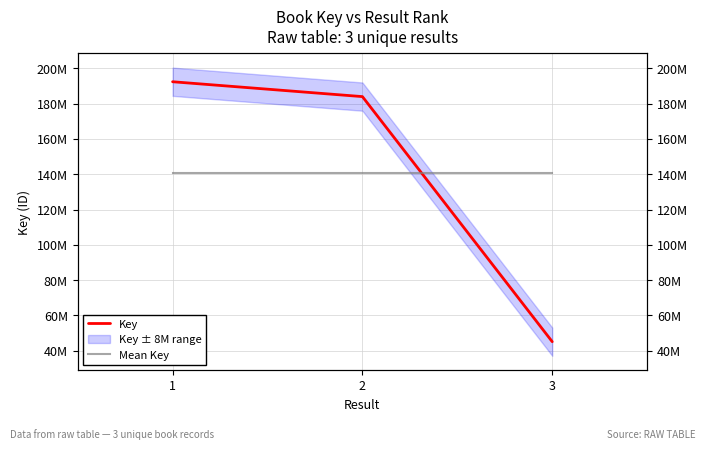

What is the value of the Key point at the 3rd from the left?

45117665.0